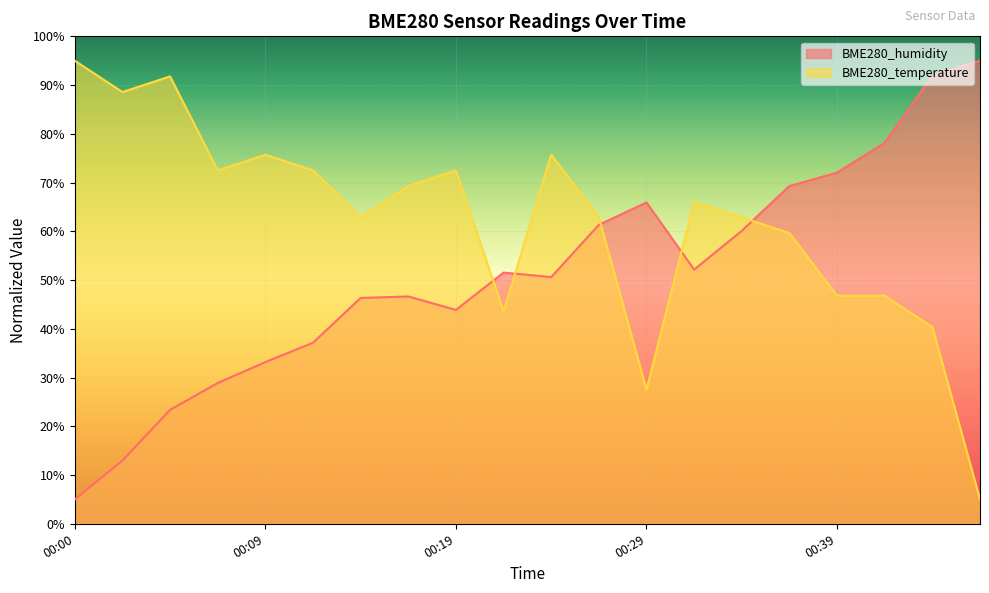

What is the difference between the BME280_humidity values at 00:14 and 00:19?

2.4